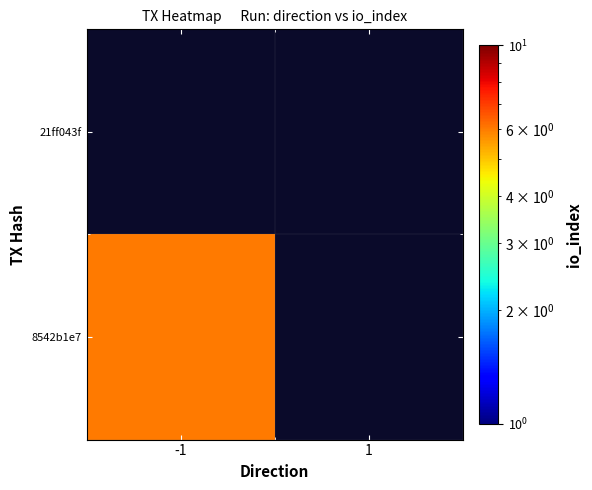

Which category has the highest value across all series?

-1